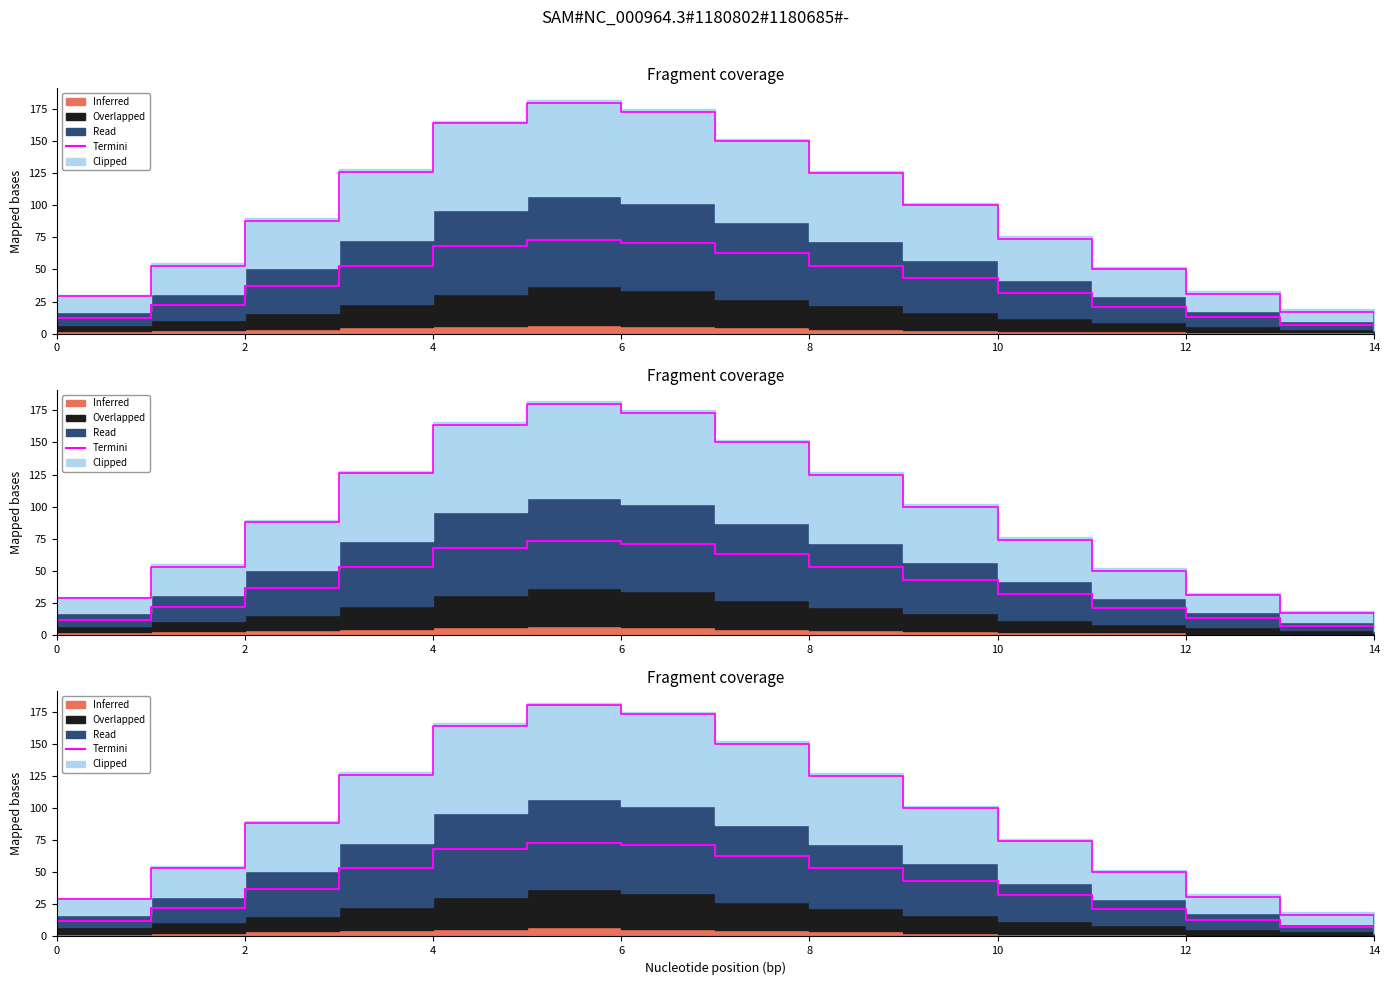

Approximately how many times larger is the value at 4 compared to 13?

5.3